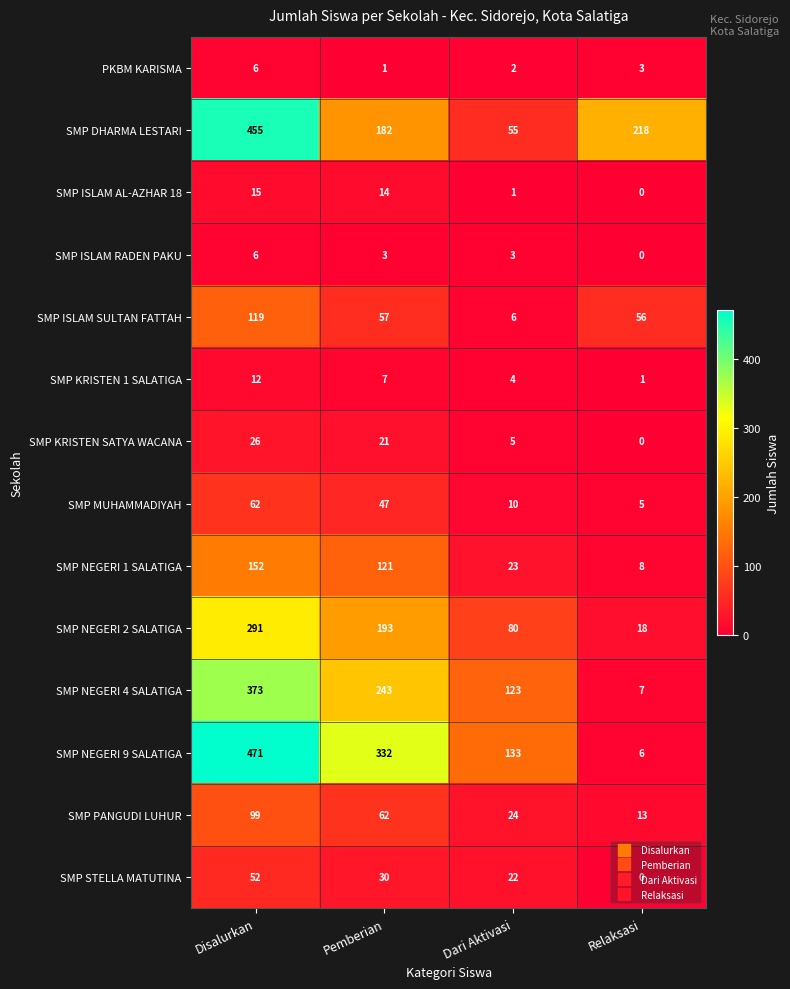

The value of SMP ISLAM SULTAN FATTAH at Dari Aktivasi is 6. True or false?

True